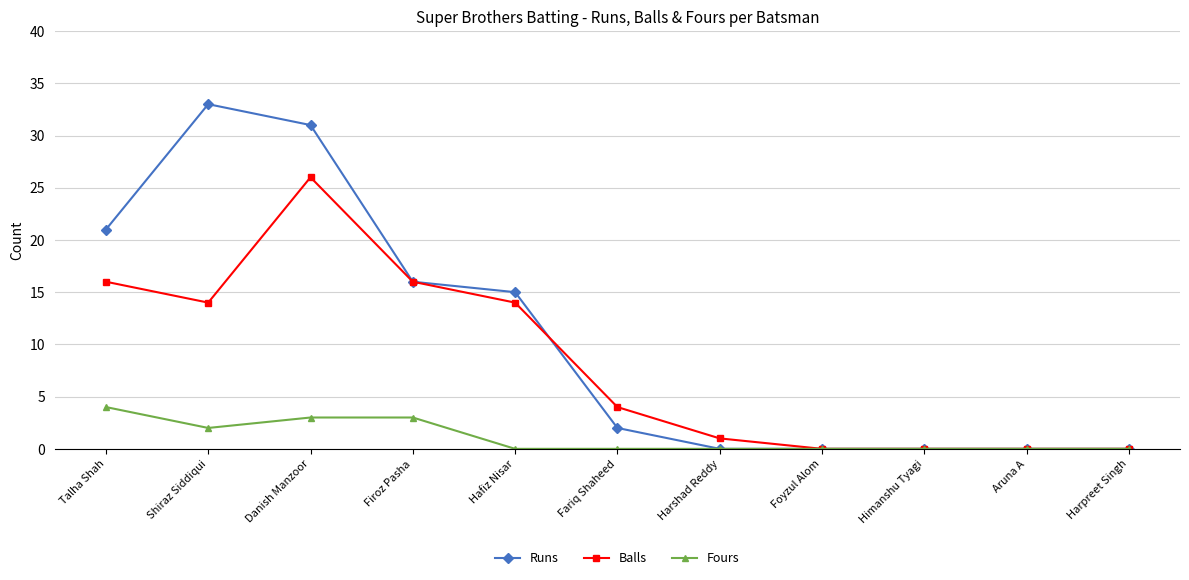

The value of Runs at Aruna A is -21. True or false?

False